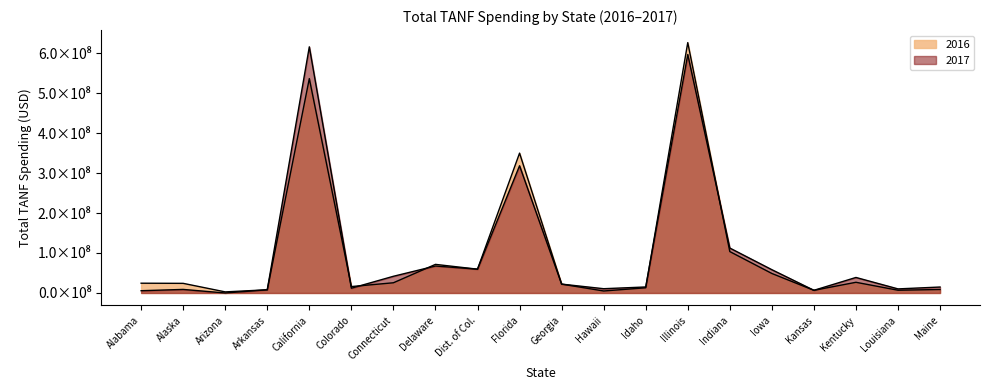

What is the difference between the second highest and second lowest values in the 2017 series?

590779839